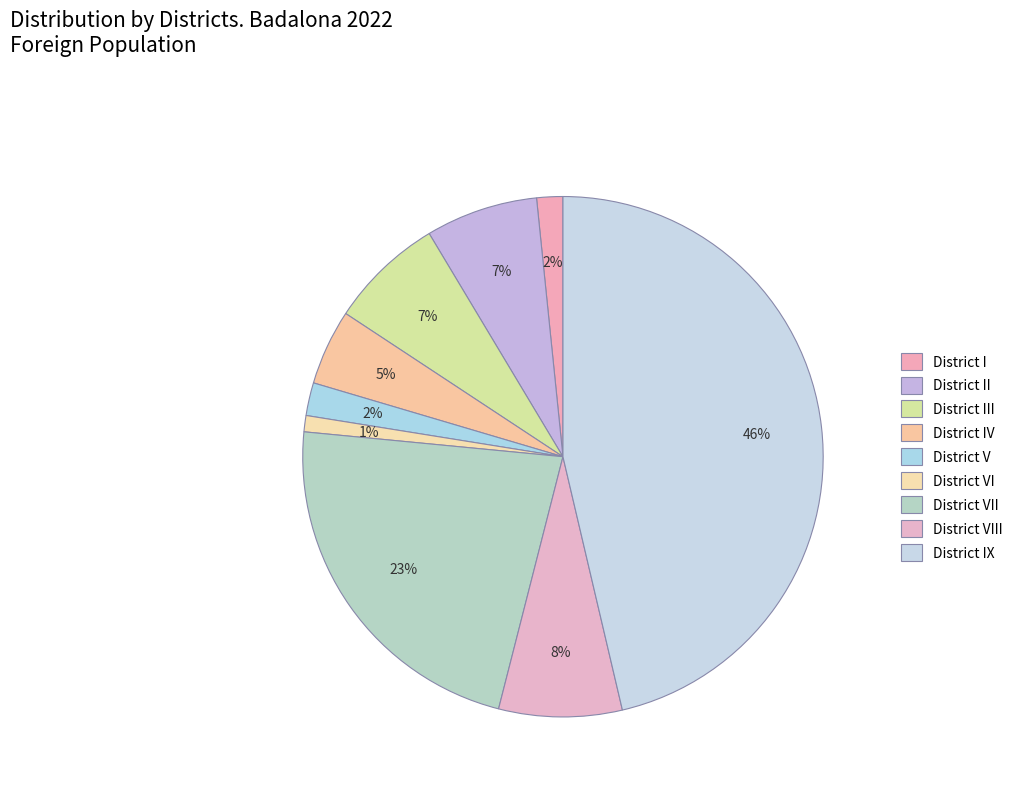

How many slices are in this pie chart?

9